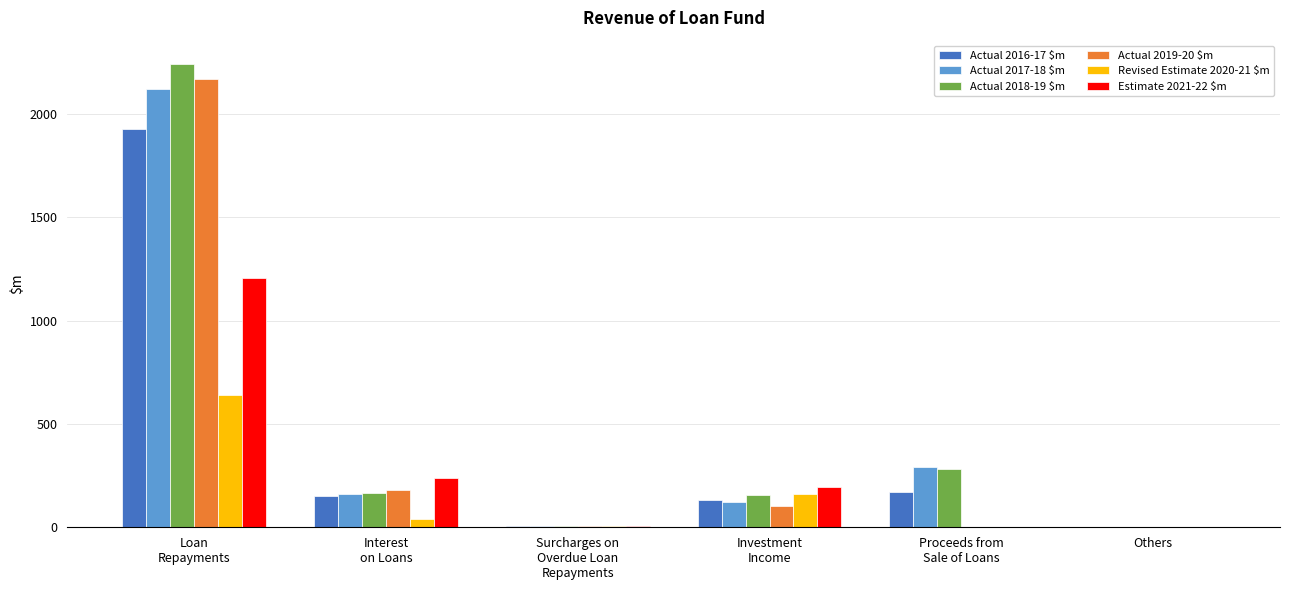

Where does the Actual 2018-19 $m series first go above 166?

Loan
Repayments